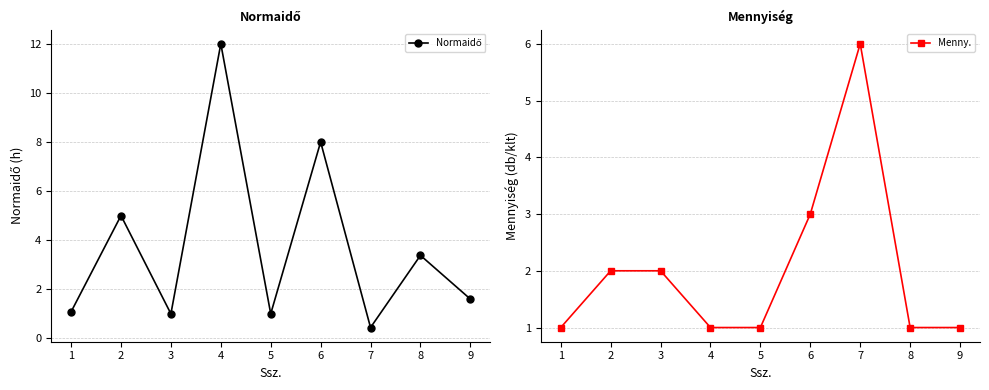

Where is the first local maximum for Menny.?

7